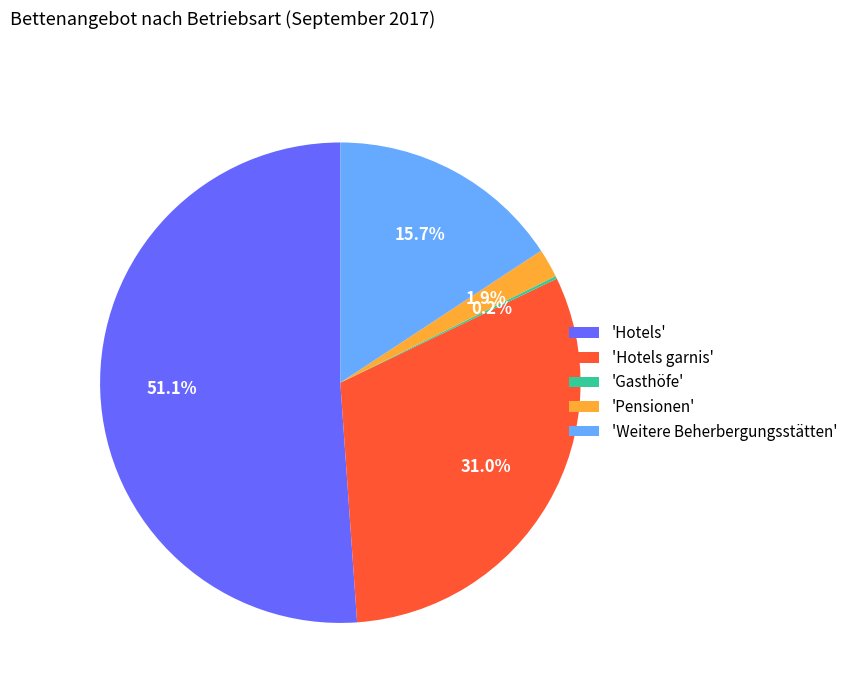

Which slice represents more than half of the pie?

'Hotels'